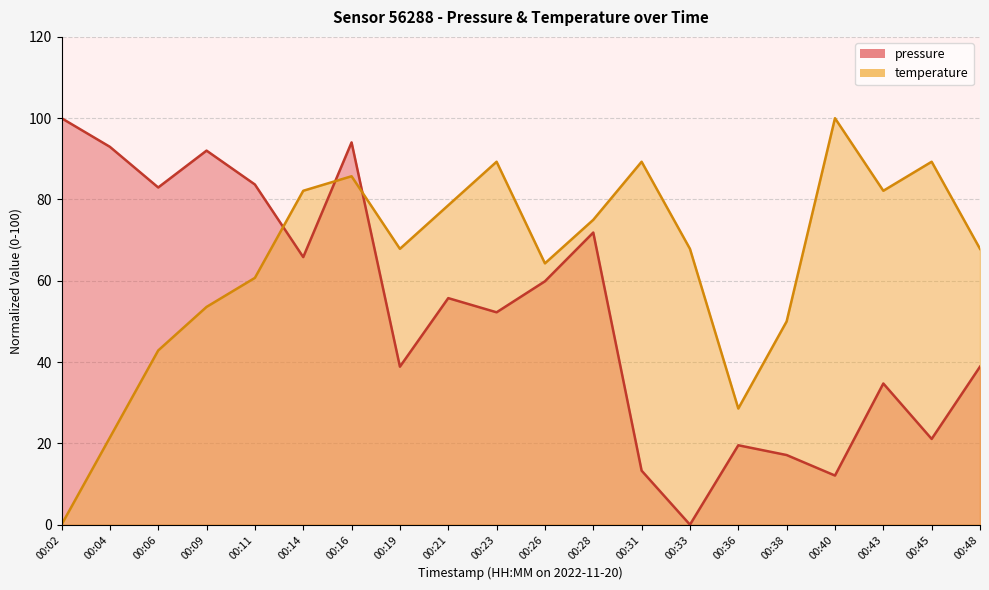

Which series has the largest total across all categories?

temperature